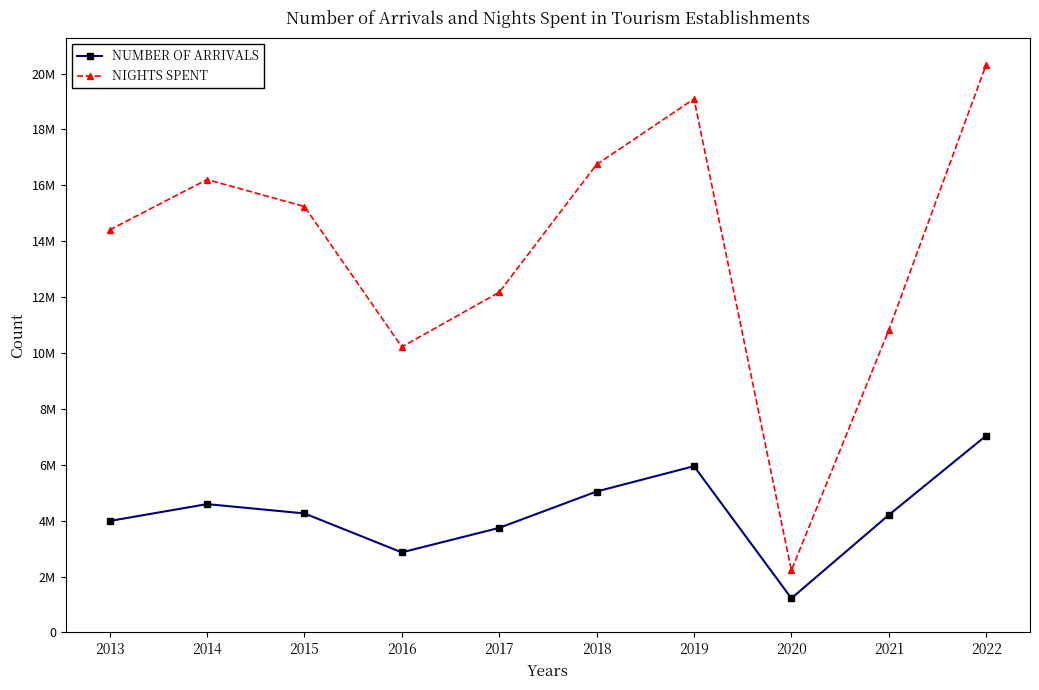

In NUMBER OF ARRIVALS, how many points are lower than both neighbors (excluding endpoints)?

2